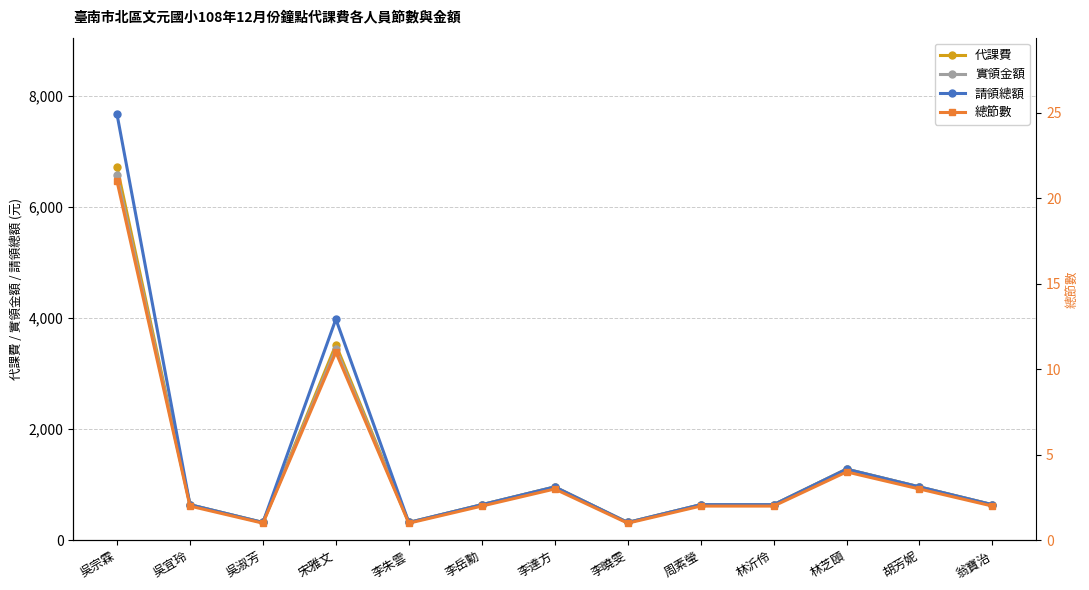

List the series in order of their peak value, highest first.

請領總額, 代課費, 實領金額, 總節數